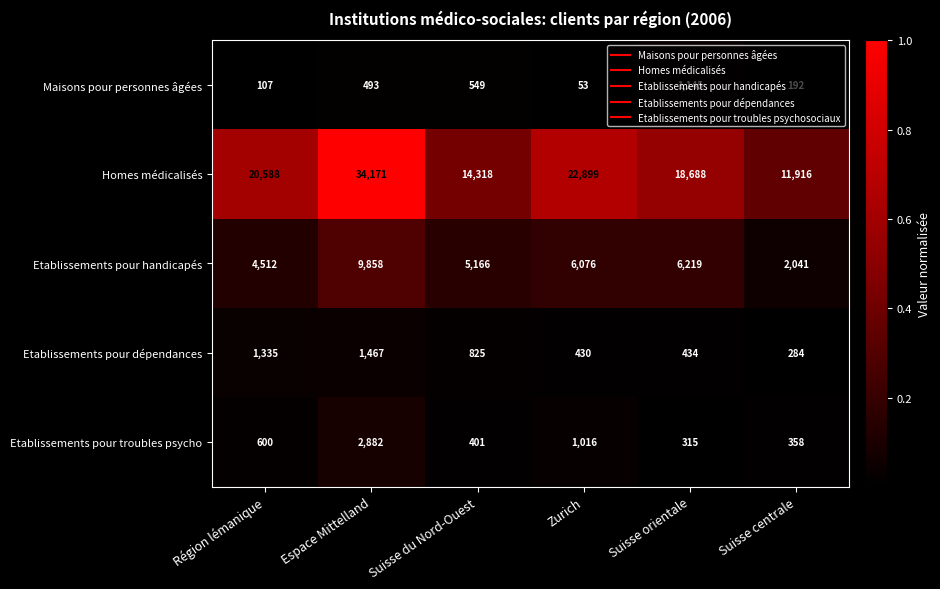

At which category does the chart reach its peak across all series?

Espace Mittelland